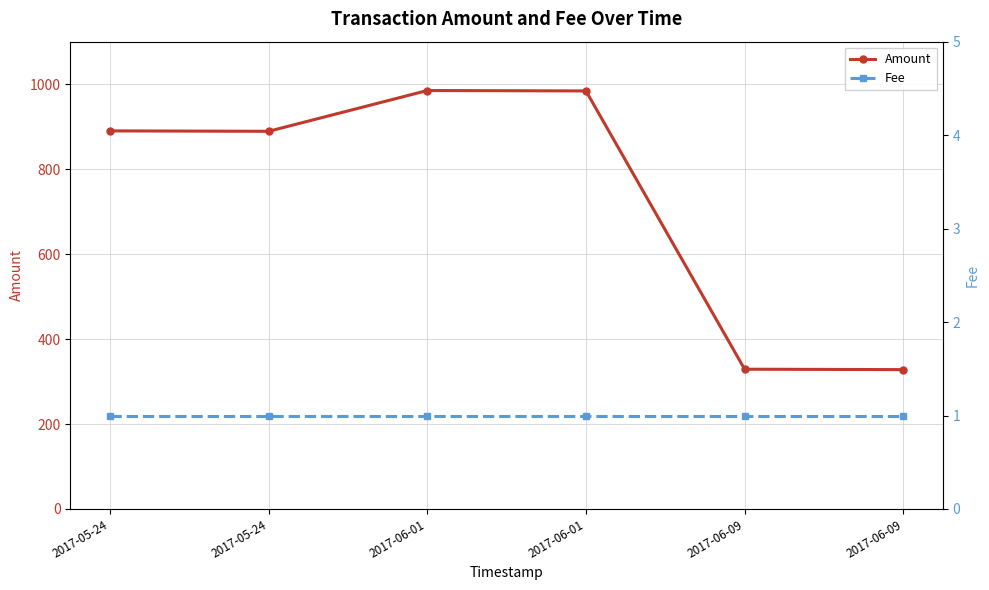

How many lines are shown in the chart?

2